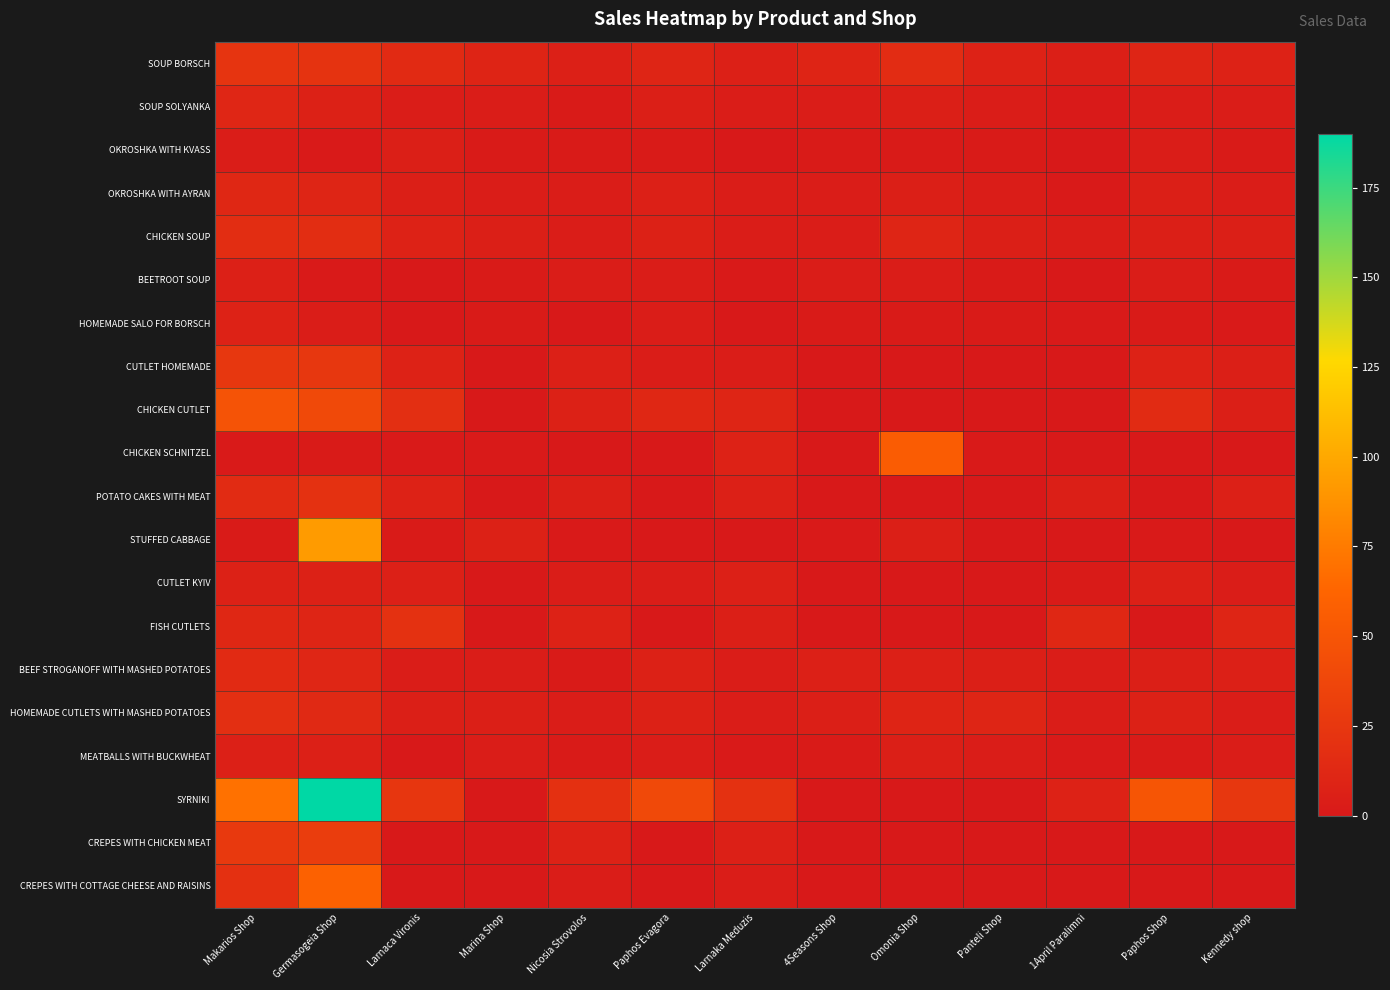

Which series changed the most between 1April Paralimni and Kennedy shop?

SYRNIKI